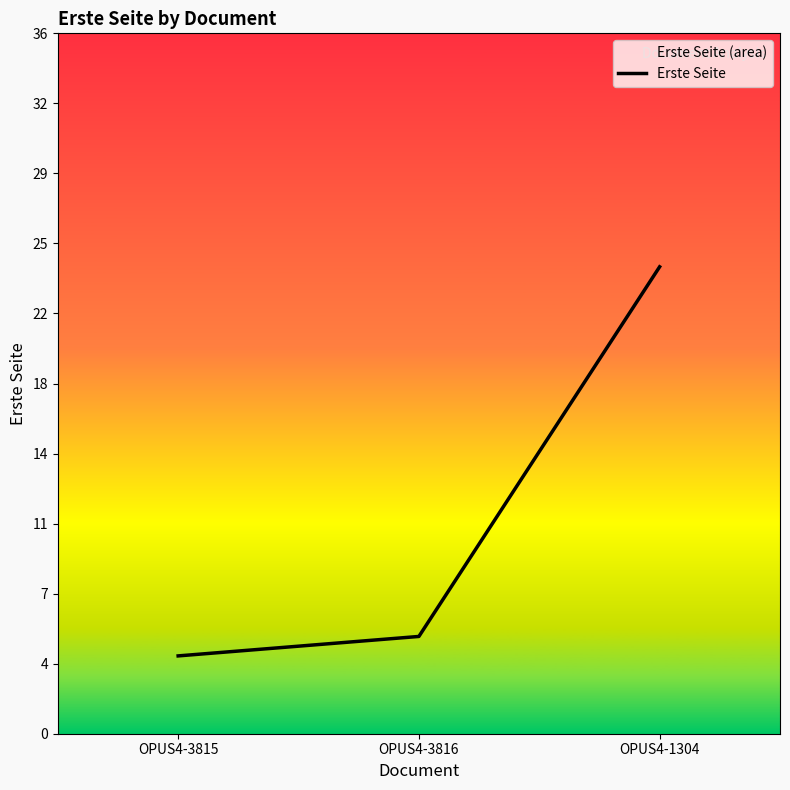

Approximately how many times larger is the value at OPUS4-1304 compared to OPUS4-3815?

6.0